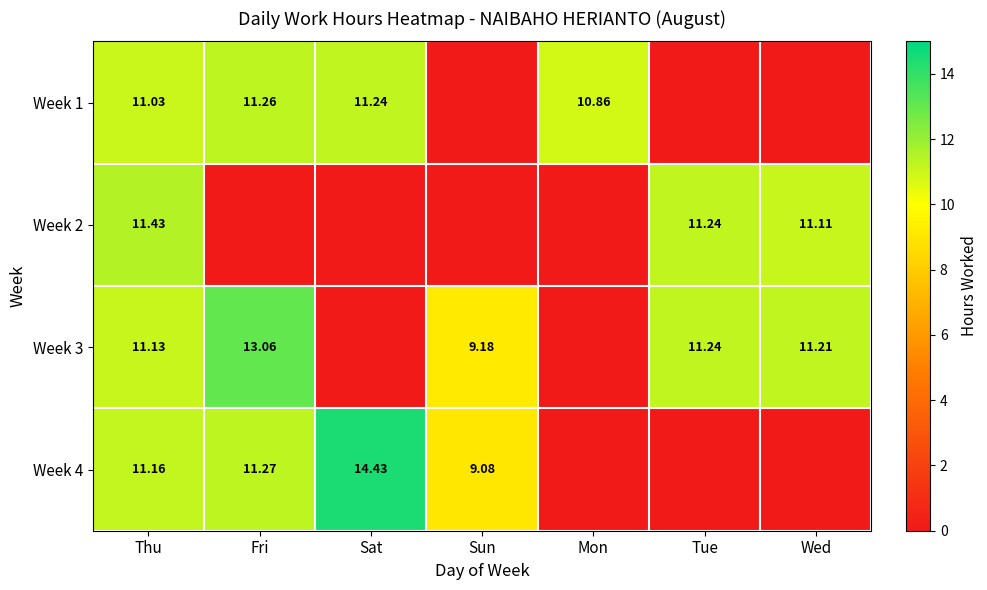

Which has a higher value, Tue or Sat?

Sat